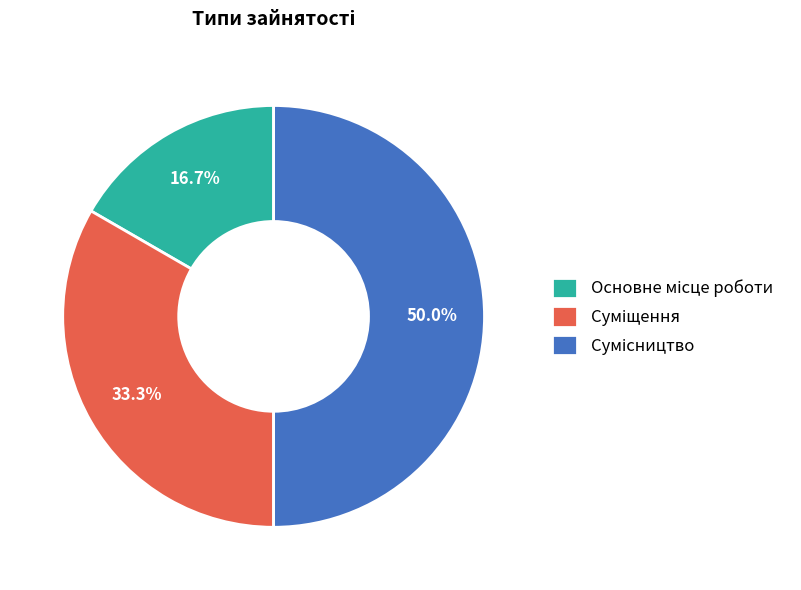

What percentage is NOT represented by Суміщення?

66.7%